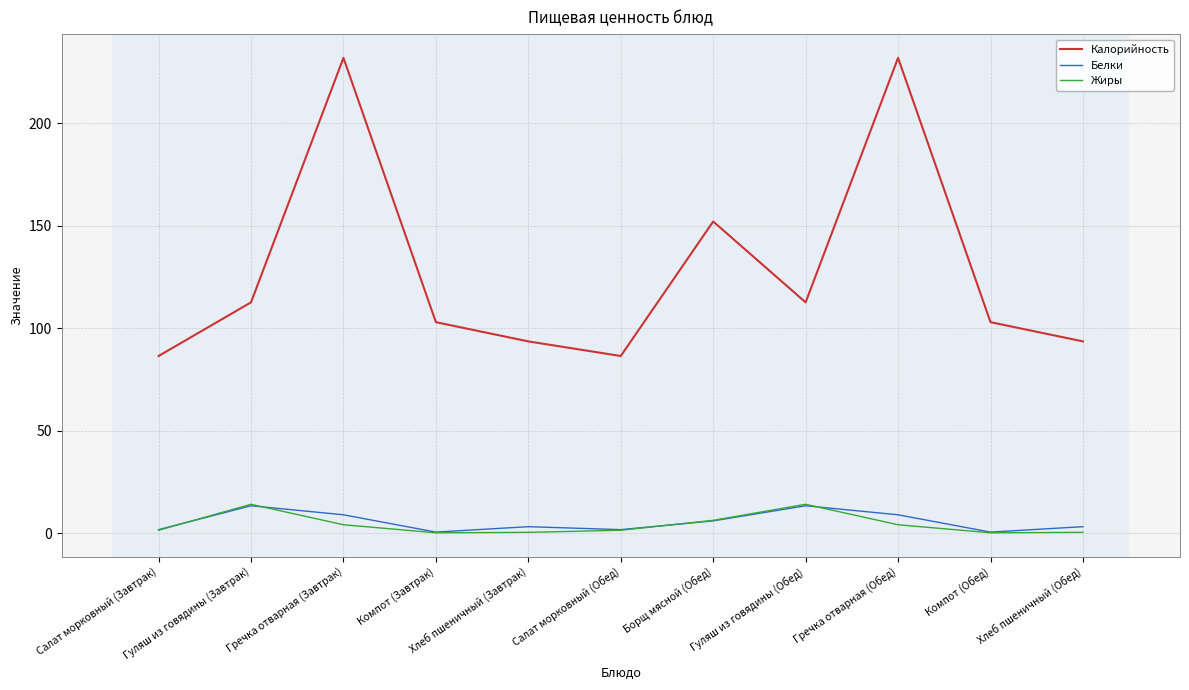

Does the chart have visible grid lines?

Yes